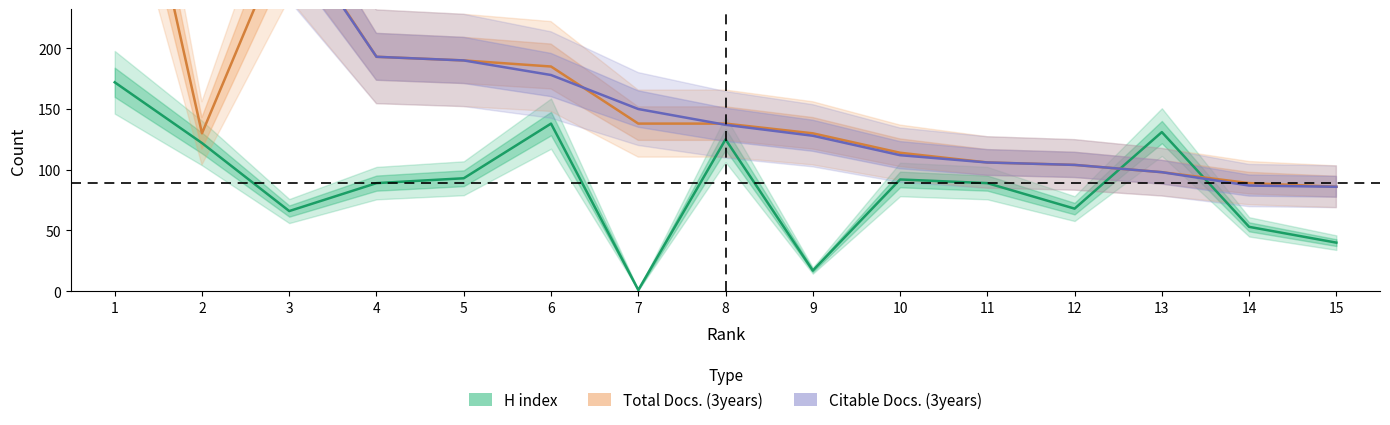

Between 9 and 13, which series saw the biggest shift?

H index